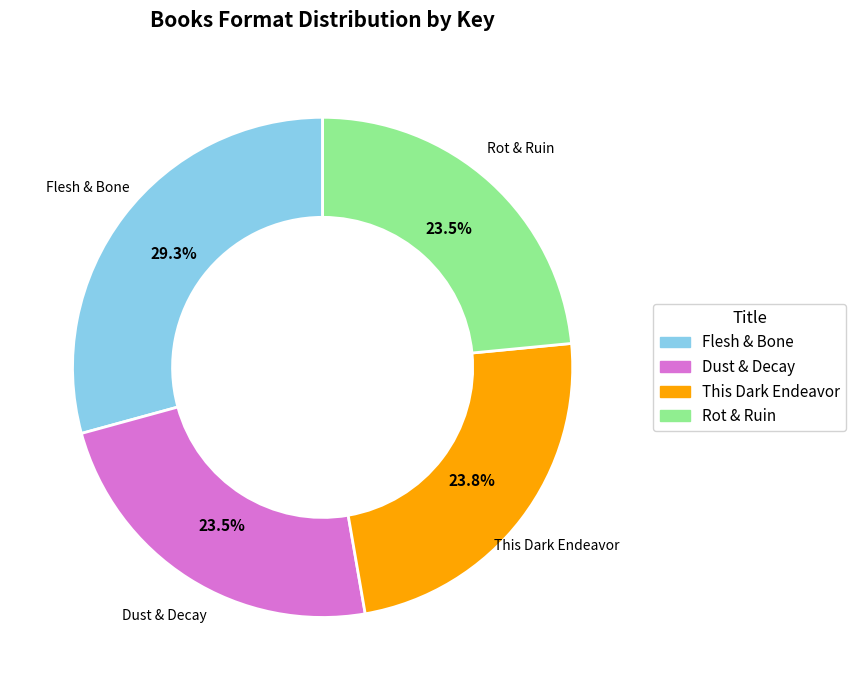

What is the largest slice in the pie chart?

Flesh & Bone